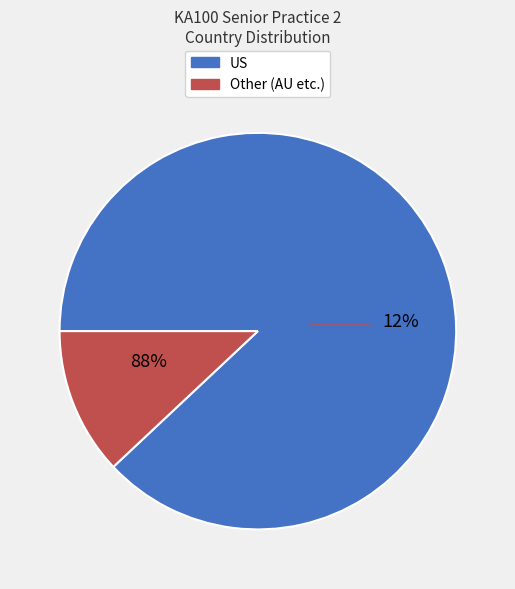

Which slice is the largest?

US